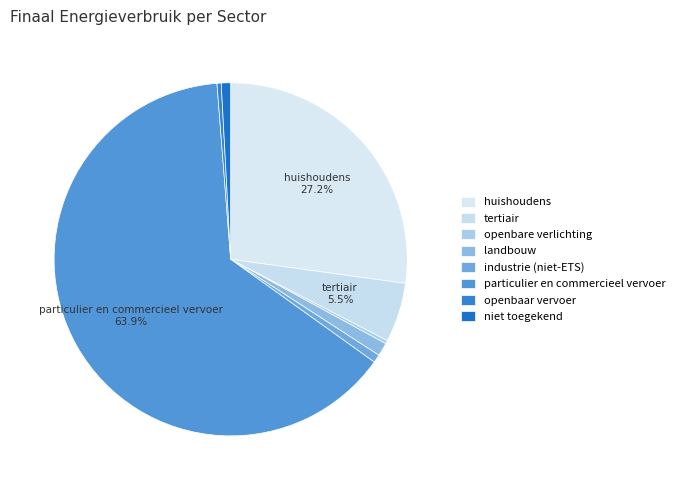

Which has a higher value, tertiair or niet toegekend?

tertiair